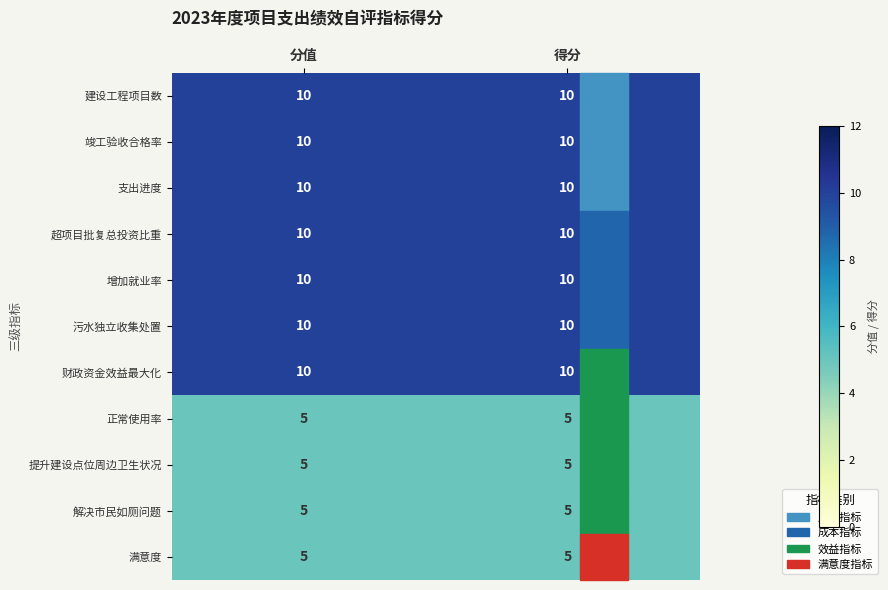

What is the total value across all series at 分值?

90